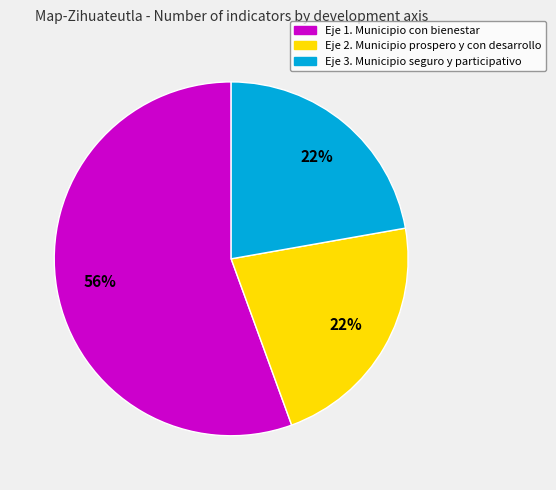

What is the ratio of the value at Eje 3. Municipio seguro y participativo to the value at Eje 2. Municipio prospero y con desarrollo?

1.0